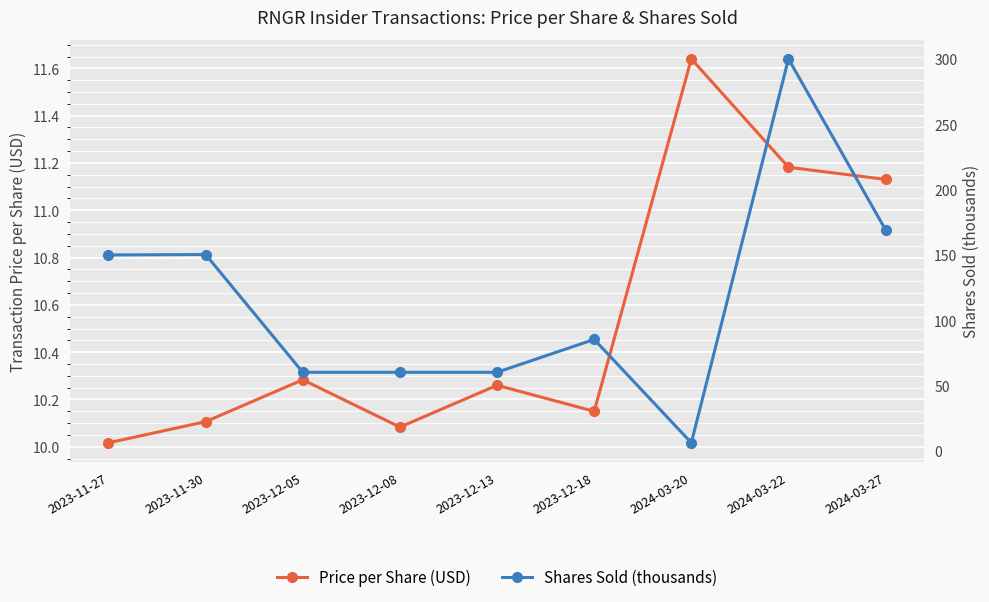

What is the difference between the Price per Share (USD) values at 2023-12-13 and 2024-03-27?

0.9